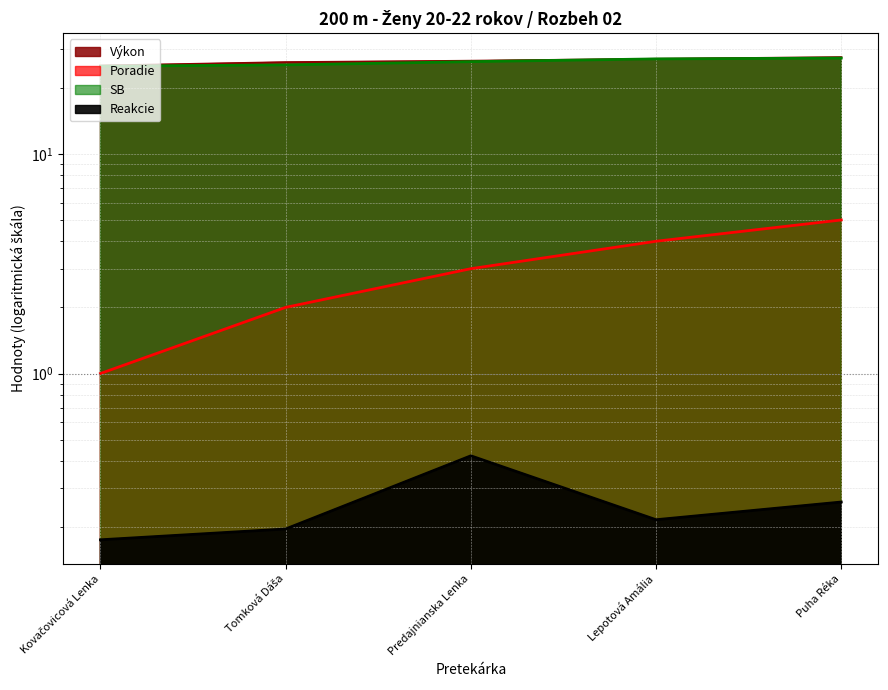

List the series in order of their peak value, lowest first.

Reakcie, Poradie, SB, Výkon